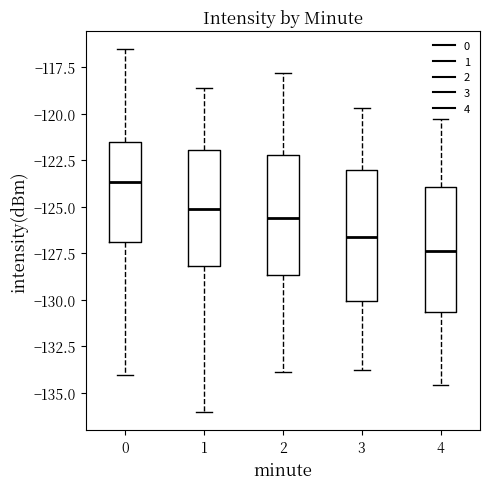

Which box's median line is the highest?

0